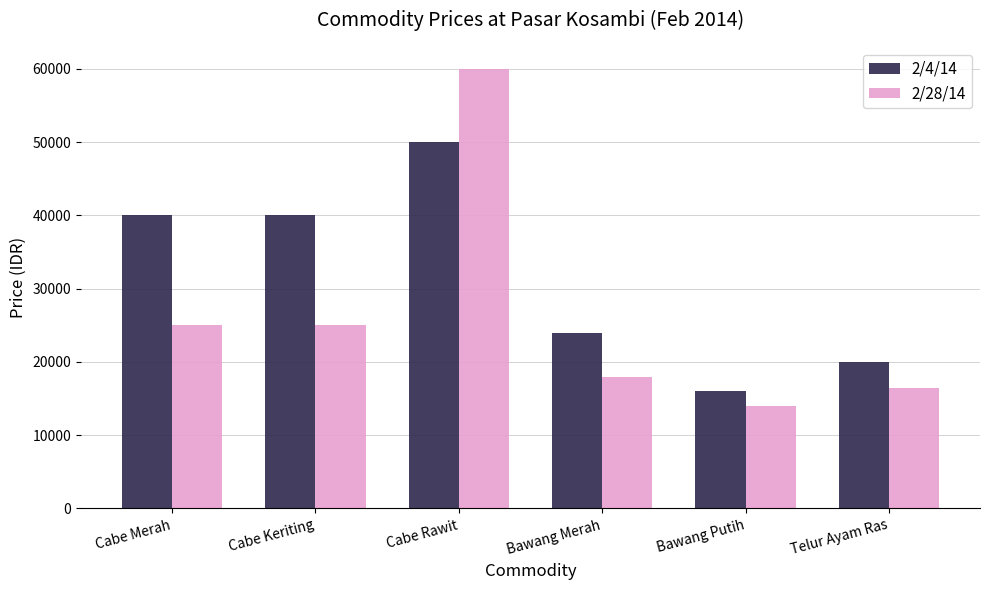

What is the difference between the highest and lowest values at Cabe Keriting?

15000